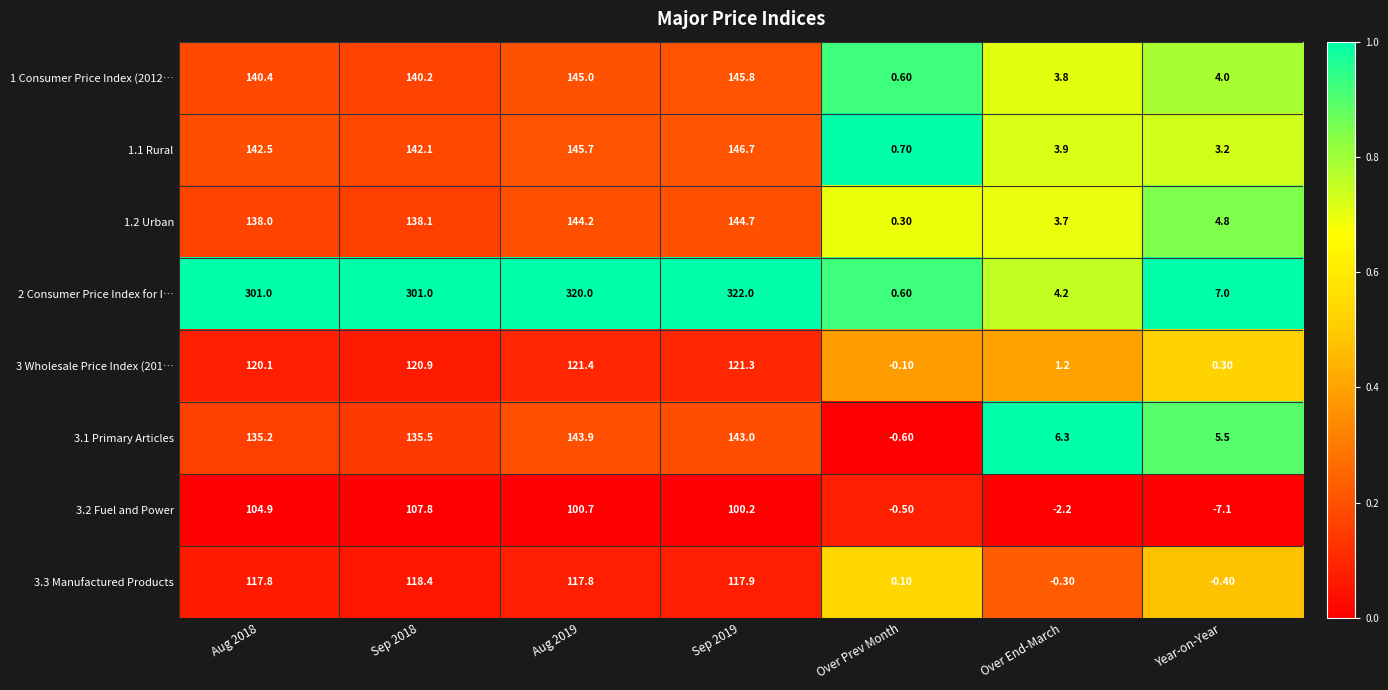

What is the difference between the maximum and minimum values in the 3 Wholesale Price Index (201… series?

121.5